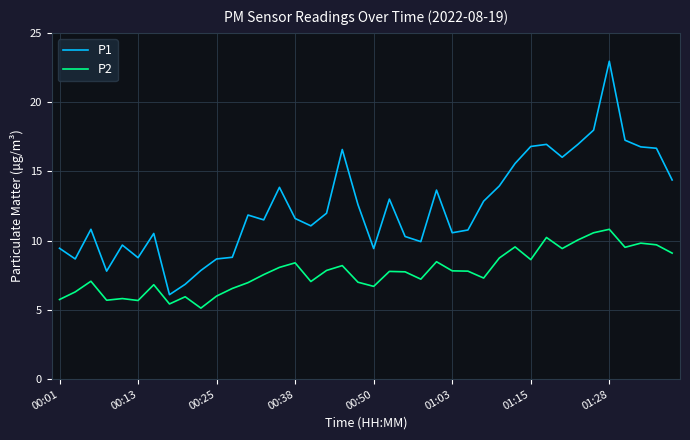

What are all the series names shown in the legend?

P1, P2